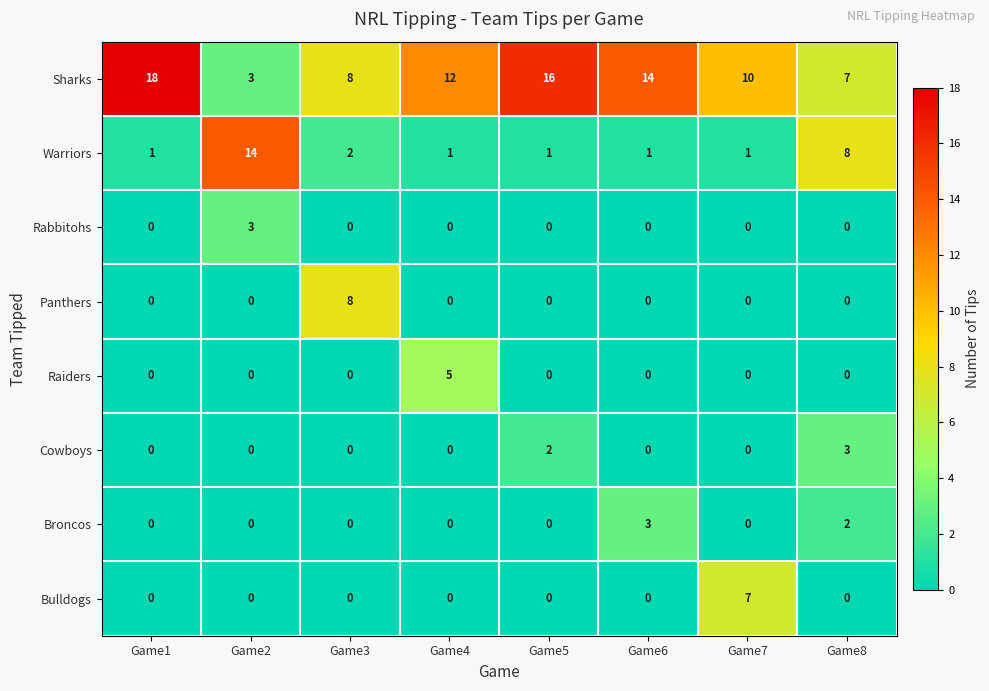

Which series has the widest spread of values?

Sharks